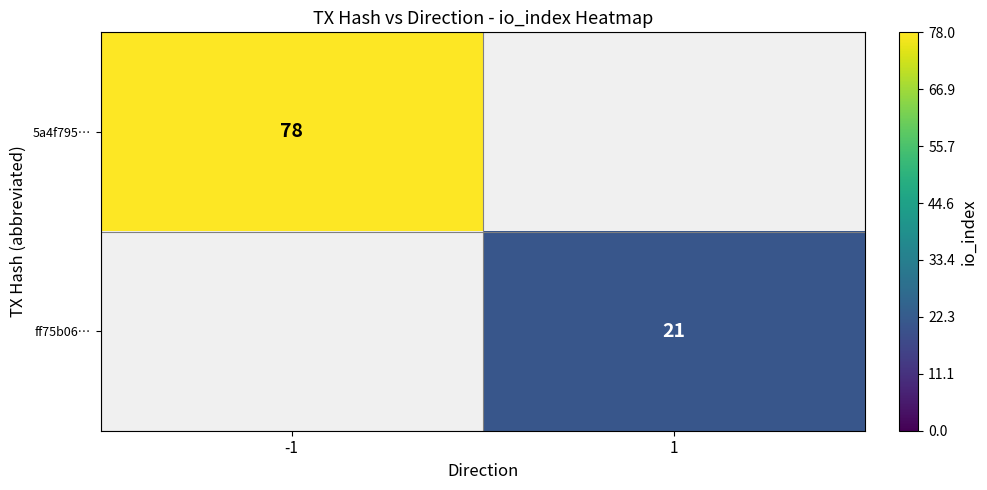

The 5a4f795… series shows 54 at -1. True or false?

False